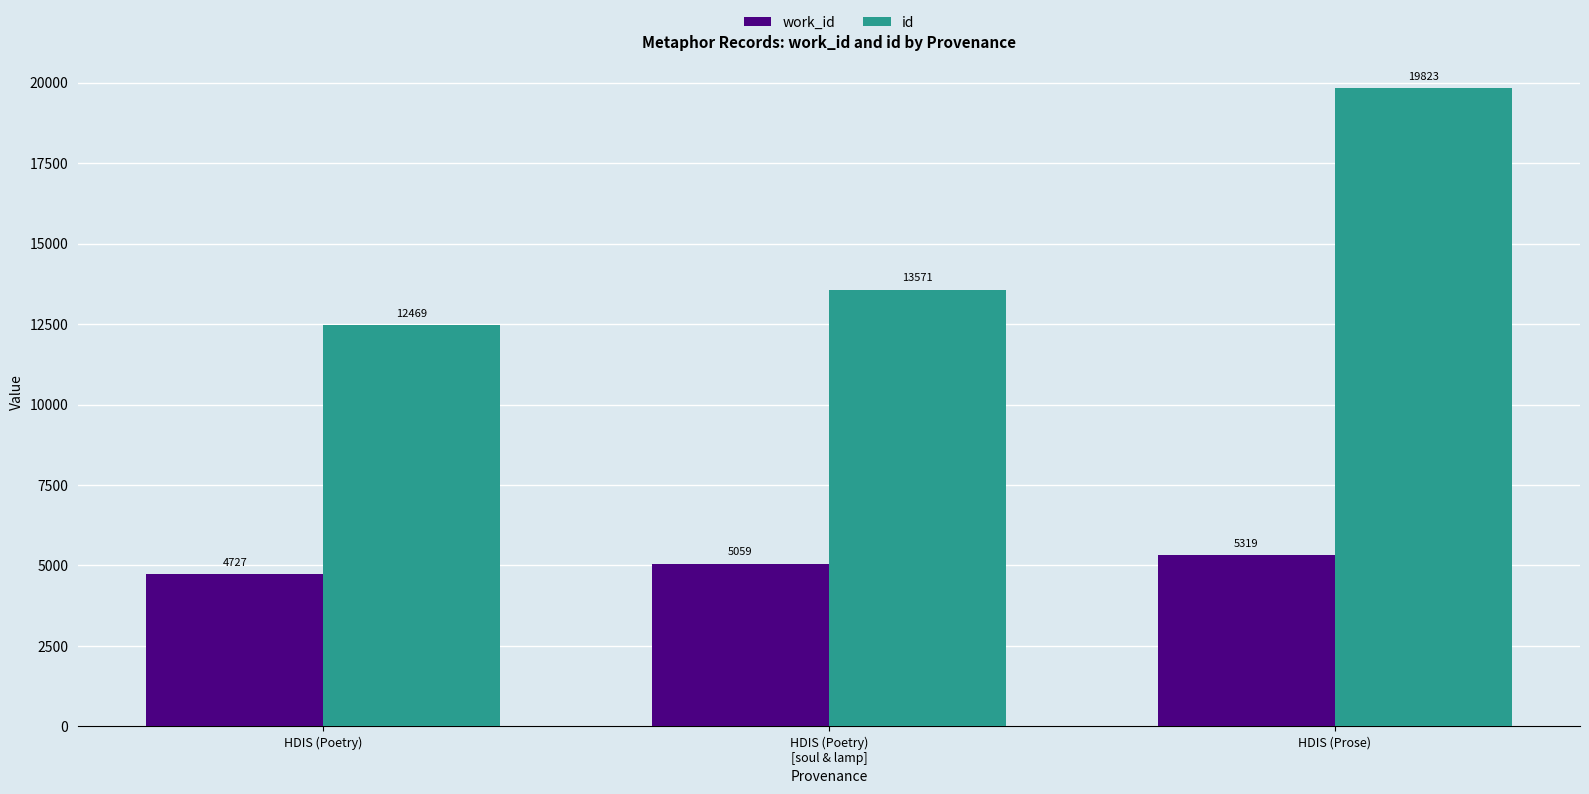

What is the total value across all series at HDIS (Prose)?

25142